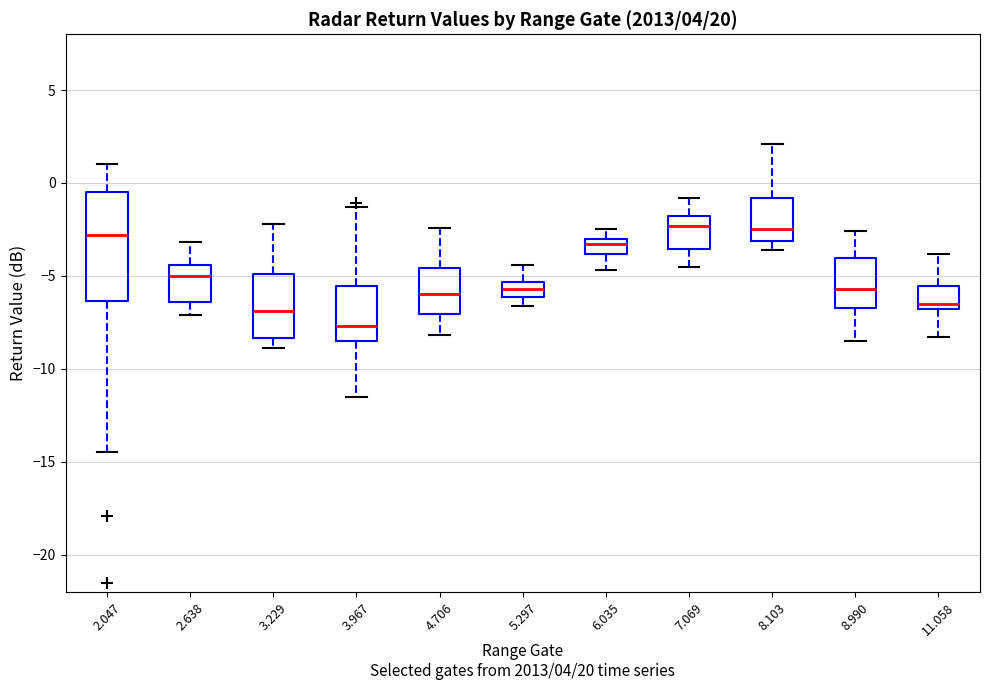

Reading left to right, read every box against the y-axis: the position of its median line, the range the box covers, and the ends of its whiskers. The values are not printed on the chart, so give them approximately, as read against the axis.

2.047: median -3.0, box -6.5 to -0.5, whiskers -14.5 to 1.0
2.638: median -5.0, box -6.5 to -4.5, whiskers -7.0 to -3.0
3.229: median -7.0, box -8.5 to -5.0, whiskers -9.0 to -2.0
3.967: median -7.5, box -8.5 to -5.5, whiskers -11.5 to -1.5
4.706: median -6.0, box -7.0 to -4.5, whiskers -8.0 to -2.5
5.297: median -5.5 (inside the box), box -6.0 to -5.5, whiskers -6.5 to -4.5
6.035: median -3.5, box -4.0 to -3.0, whiskers -4.5 to -2.5
7.069: median -2.5, box -3.5 to -2.0, whiskers -4.5 to -1.0
8.103: median -2.5, box -3.0 to -1.0, whiskers -3.5 to 2.0
8.990: median -5.5, box -6.5 to -4.0, whiskers -8.5 to -2.5
11.058: median -6.5, box -7.0 to -5.5, whiskers -8.5 to -4.0